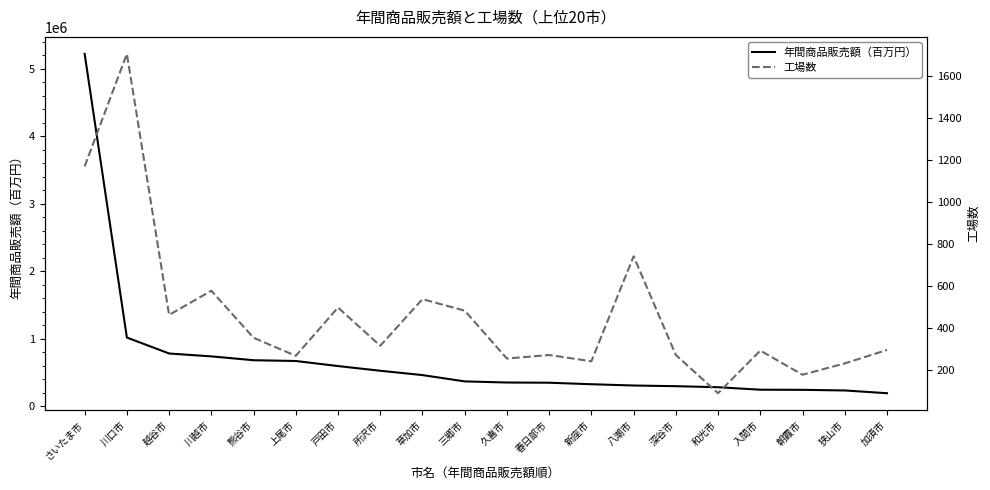

The 年間商品販売額（百万円） series shows 592678 at 戸田市. True or false?

True